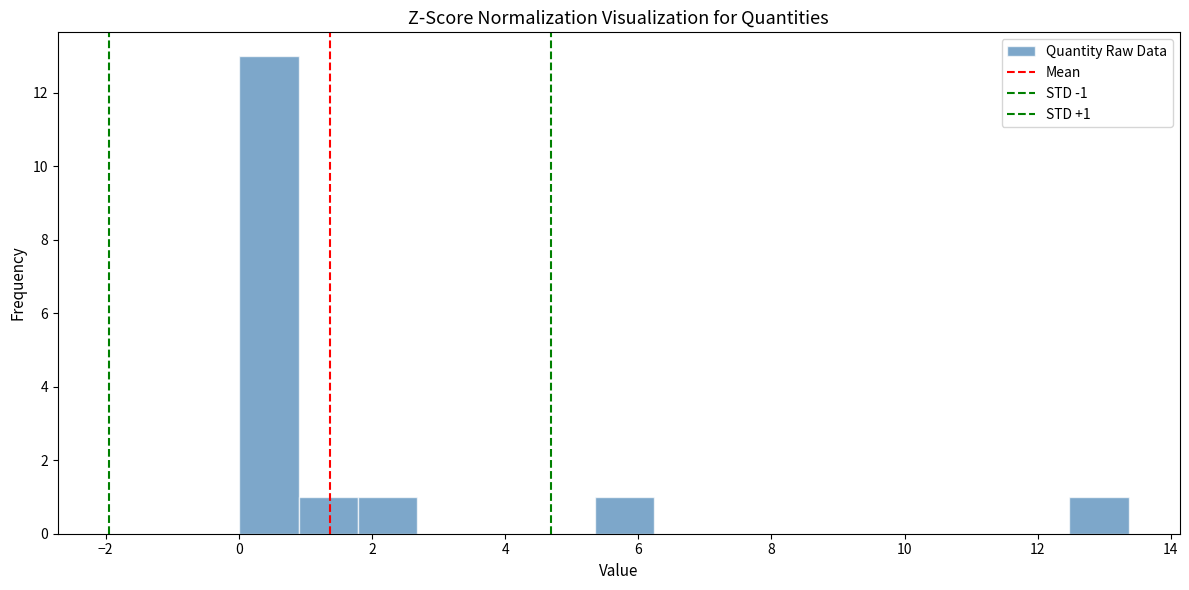

Over which range of the x-axis is the bar tallest?

0.0 to 1.0